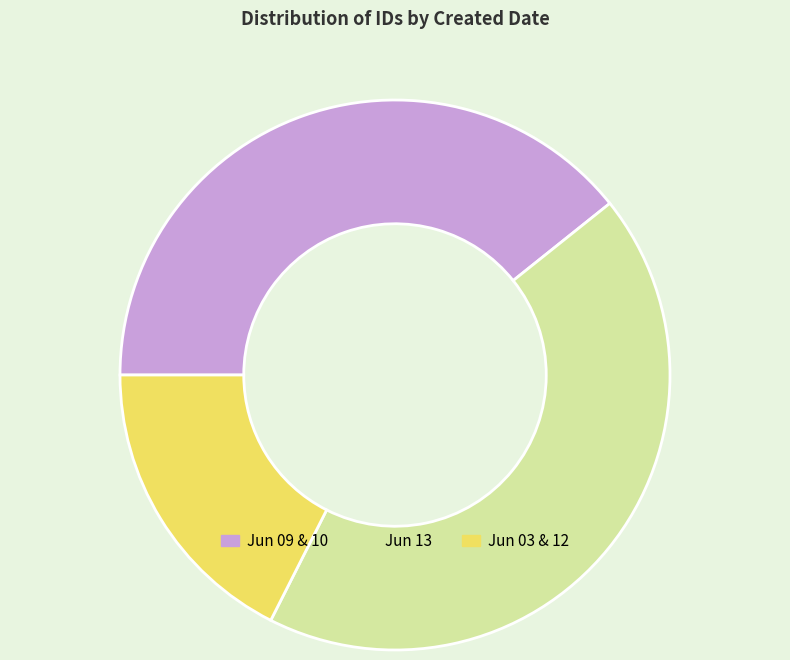

Is there a majority slice in this chart?

No